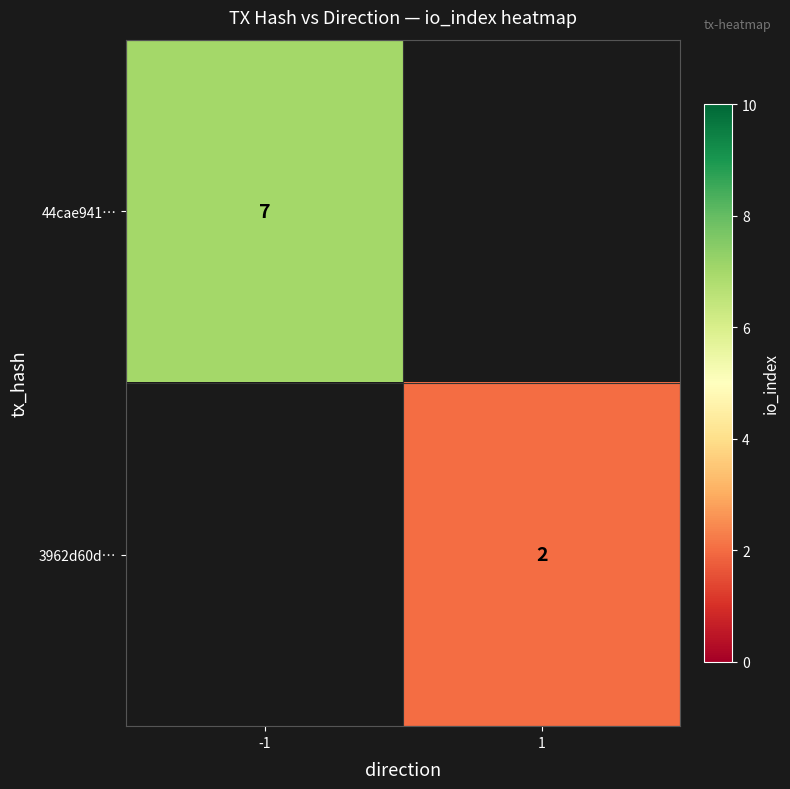

The 3962d60d… series shows 2 at 1. True or false?

True